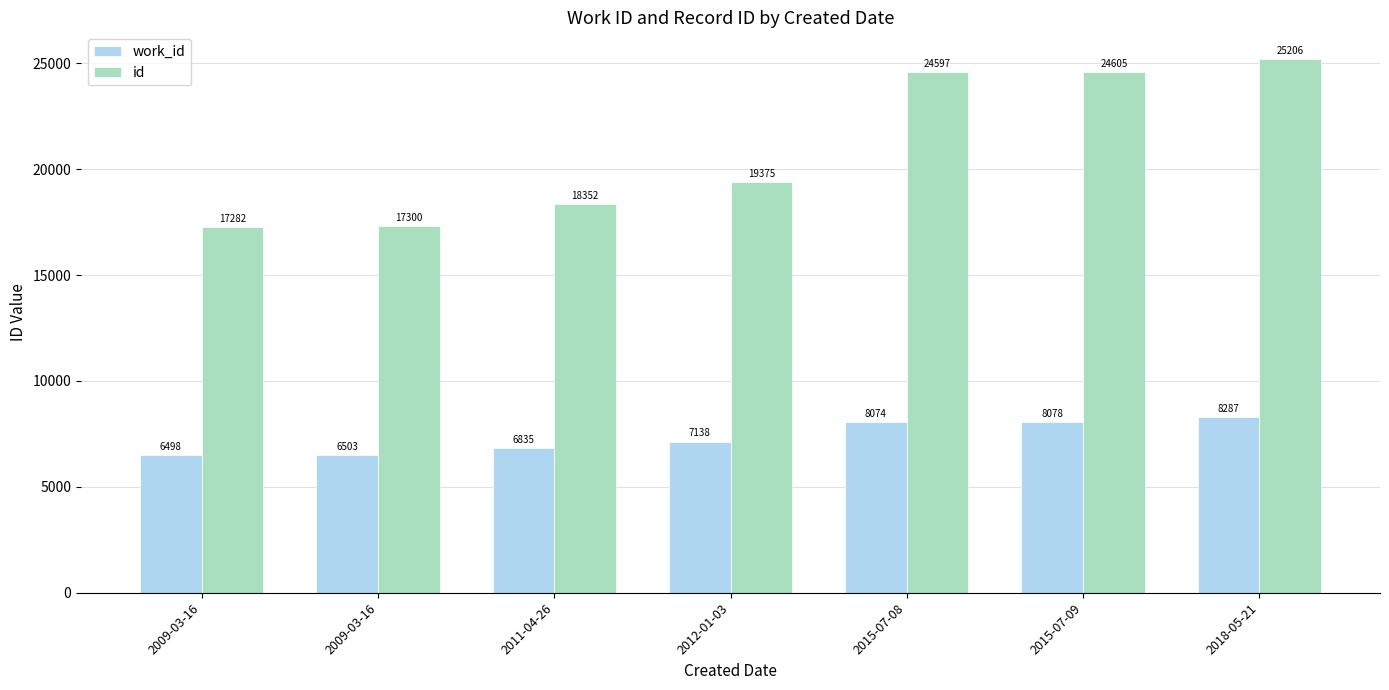

How many values in the id series are below 19375?

3